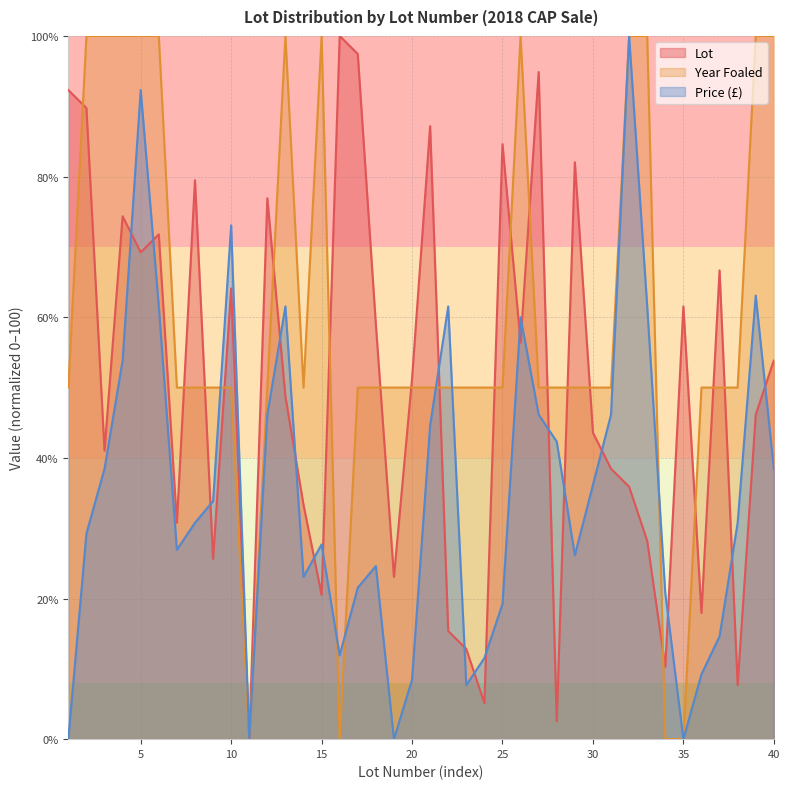

List the series in order of their peak value, lowest first.

Lot, Year Foaled, Price